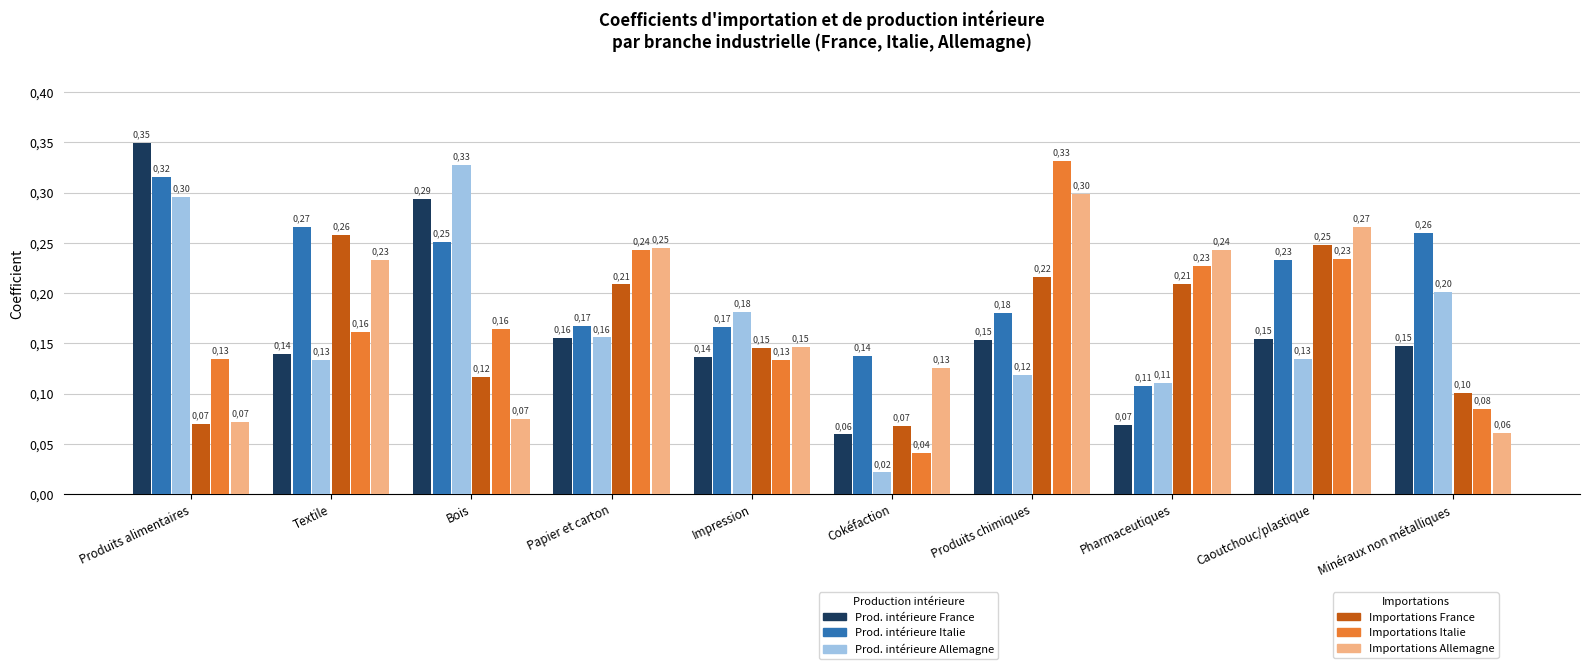

The value of Prod. intérieure Italie at Produits chimiques is 0.3. True or false?

False